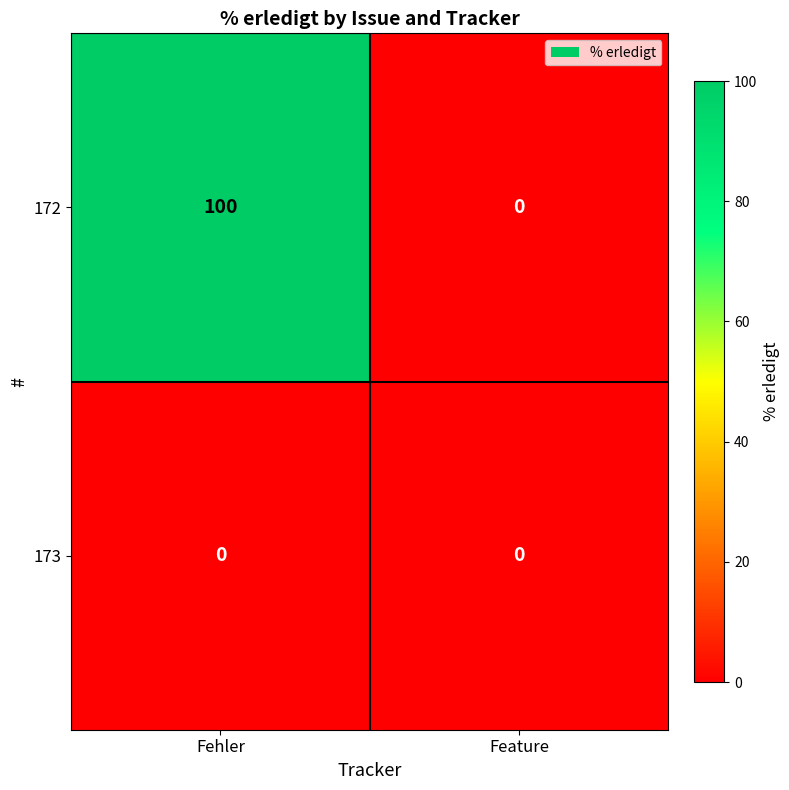

Reading left to right, list all the values displayed in this chart.

172: Fehler=100	Feature=0
173: Fehler=0	Feature=0